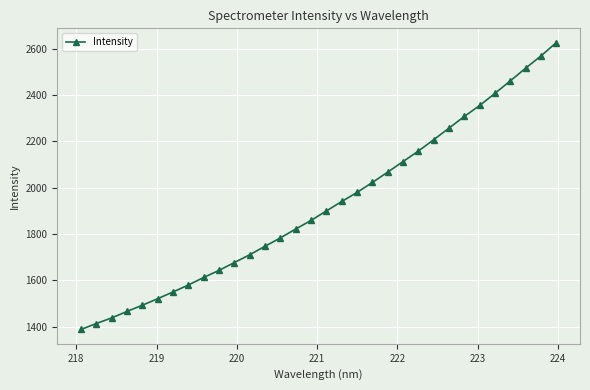

What is the value of the 6th point from the left?

1520.8